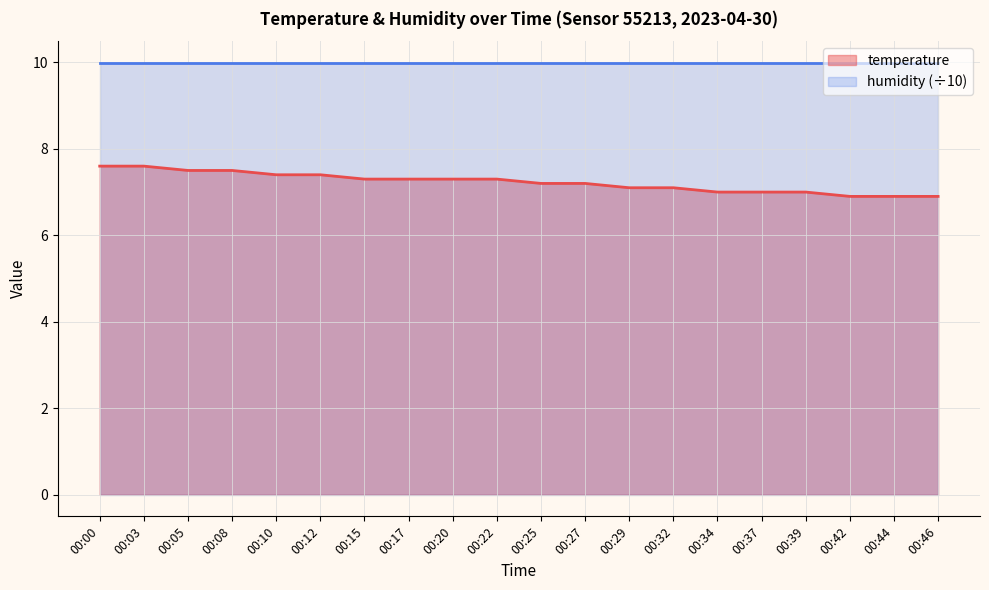

Rank the categories by value from highest to lowest.

00:00, 00:03, 00:05, 00:08, 00:10, 00:12, 00:15, 00:17, 00:20, 00:22, 00:25, 00:27, 00:29, 00:32, 00:34, 00:37, 00:39, 00:42, 00:44, 00:46